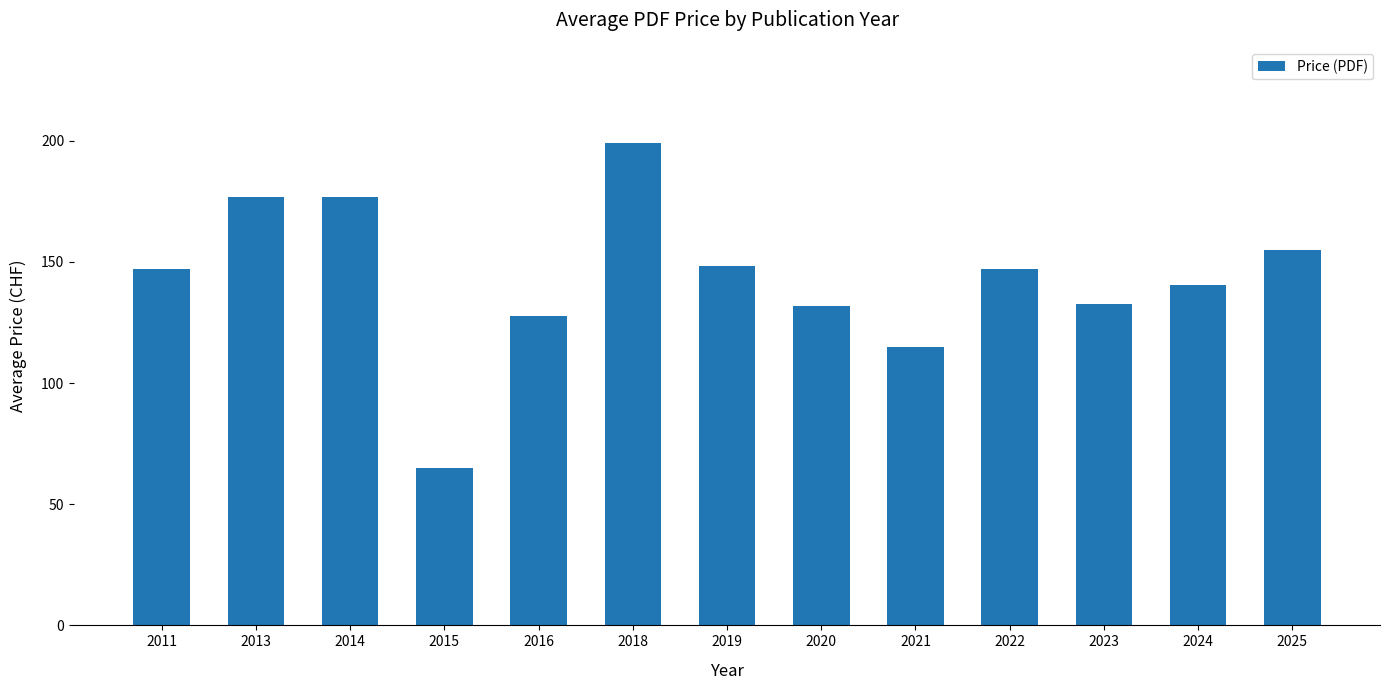

How many categories are shown in the chart?

13